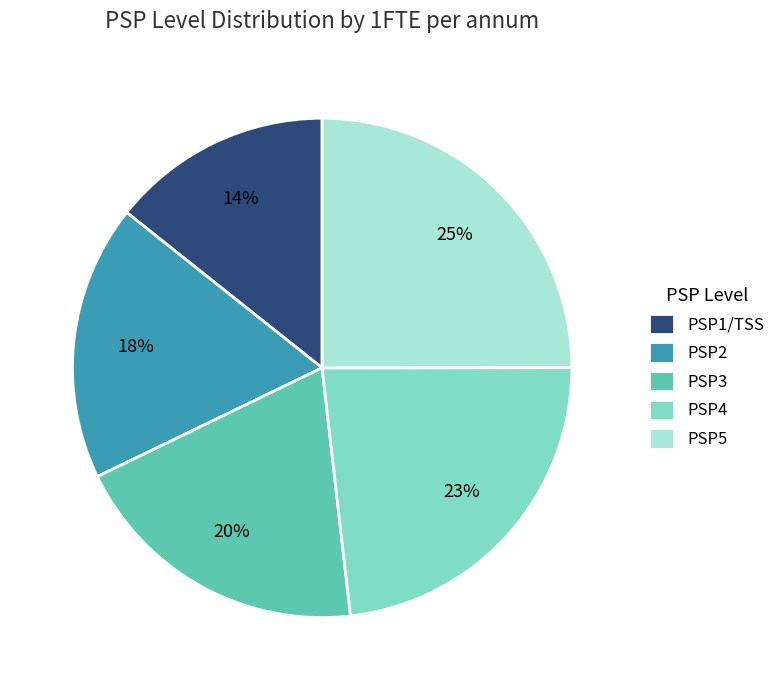

Which slice is the smallest?

PSP1/TSS